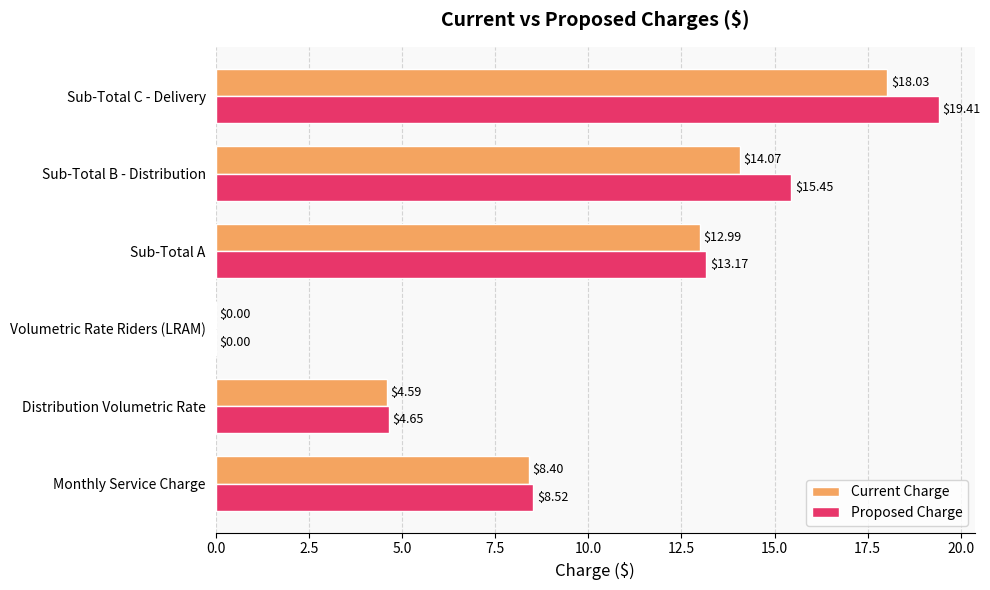

How many distinct data groups are displayed?

2